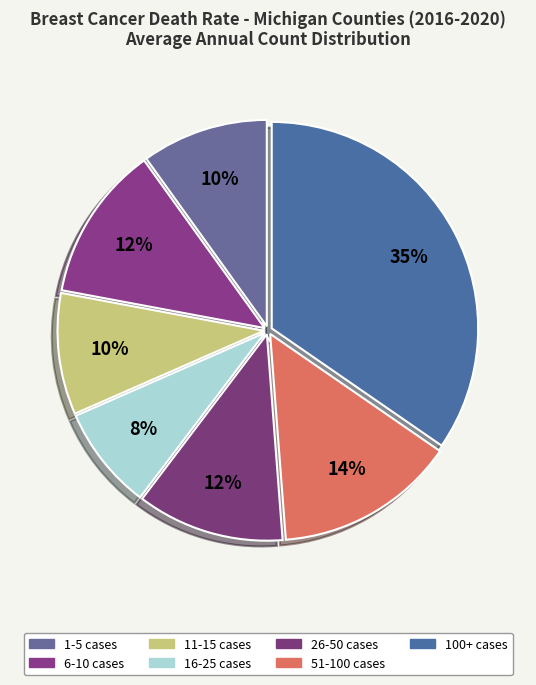

How many slices are in this pie chart?

7